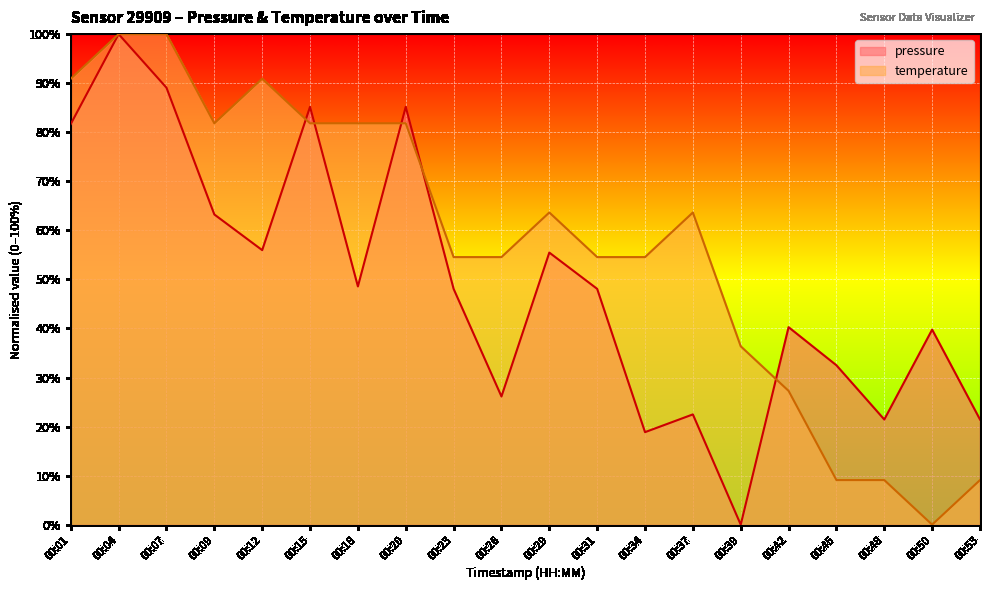

Reading left to right, list all the values displayed in this chart.

pressure: 00:01=81.7	00:04=100.0	00:07=89.1	00:09=63.2	00:12=56.0	00:15=85.2	00:18=48.6	00:20=85.2	00:23=48.1	00:26=26.1	00:29=55.5	00:31=48.1	00:34=18.9	00:37=22.5	00:39=0.0	00:42=40.3	00:45=32.5	00:48=21.4	00:50=39.8	00:53=21.4
temperature: 00:01=90.9	00:04=100.0	00:07=100.0	00:09=81.8	00:12=90.9	00:15=81.8	00:18=81.8	00:20=81.8	00:23=54.5	00:26=54.5	00:29=63.6	00:31=54.5	00:34=54.5	00:37=63.6	00:39=36.4	00:42=27.3	00:45=9.1	00:48=9.1	00:50=0.0	00:53=9.1